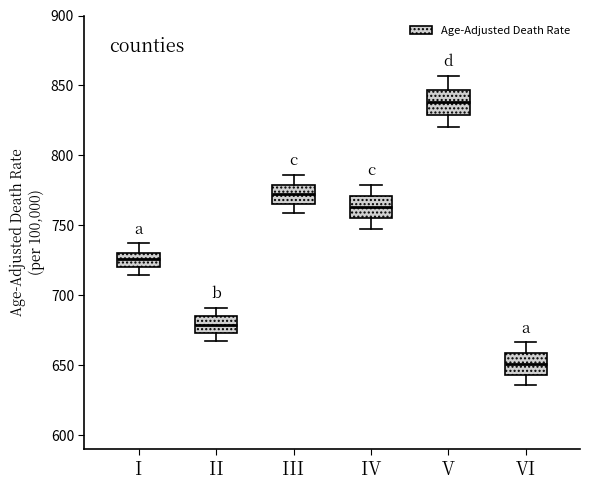

Which box has the lowest median line?

VI